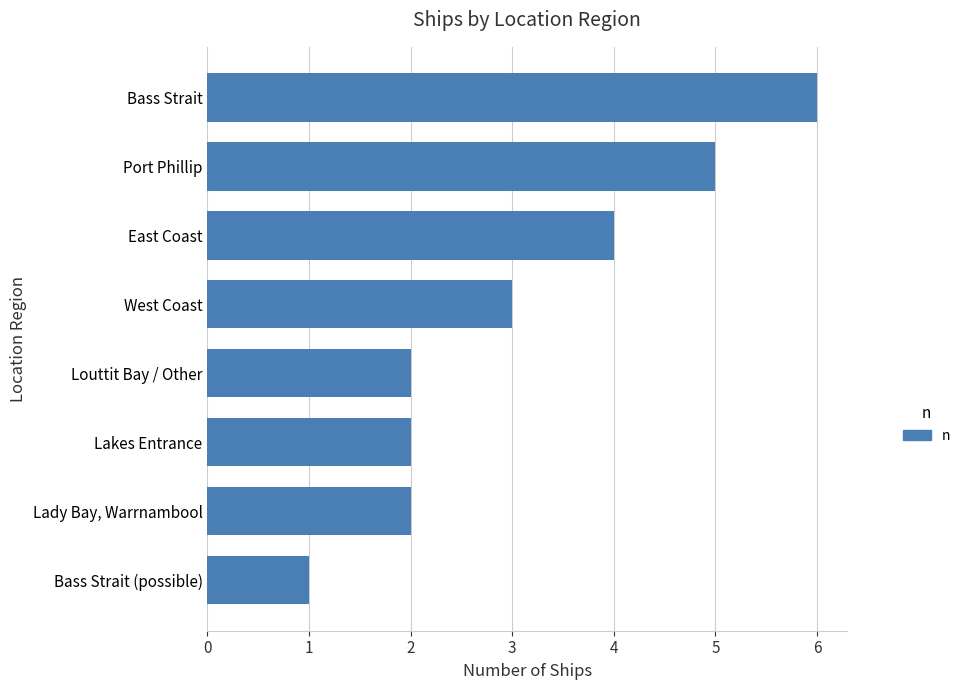

What is the difference between the maximum and minimum values?

5